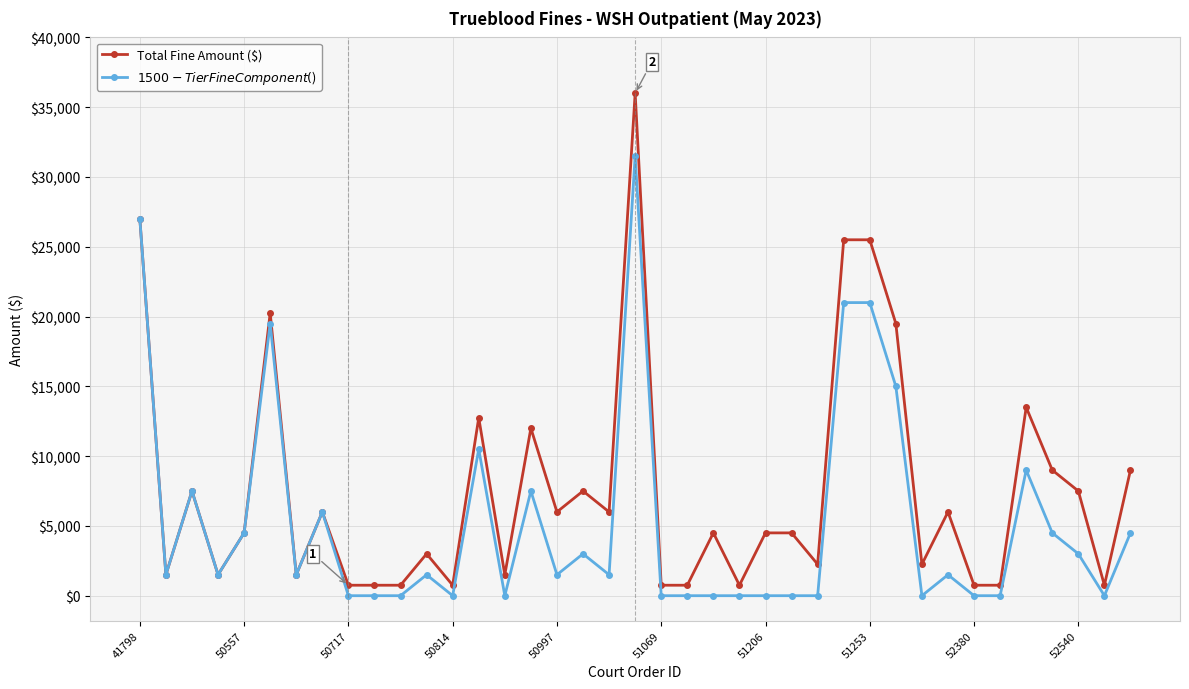

What are all the series names shown in the legend?

Total Fine Amount ($), $1500-Tier Fine Component ($)